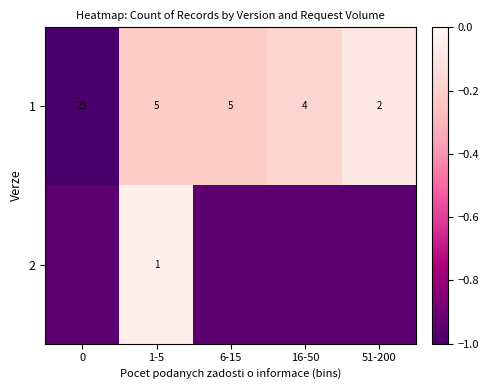

Count the number of data series in this chart.

2